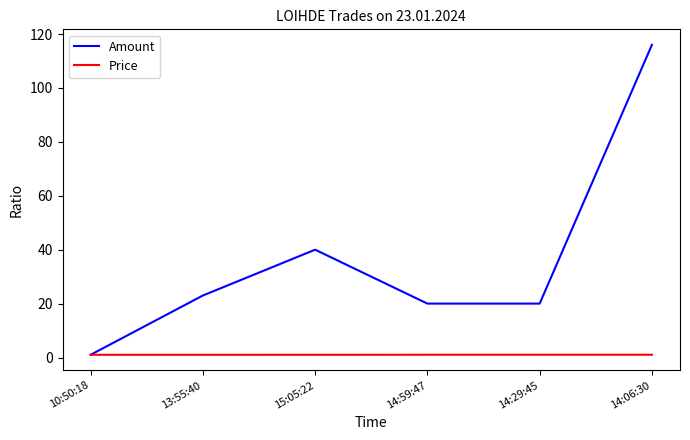

Is it true that Price equals 1.0 at 10:50:18?

True